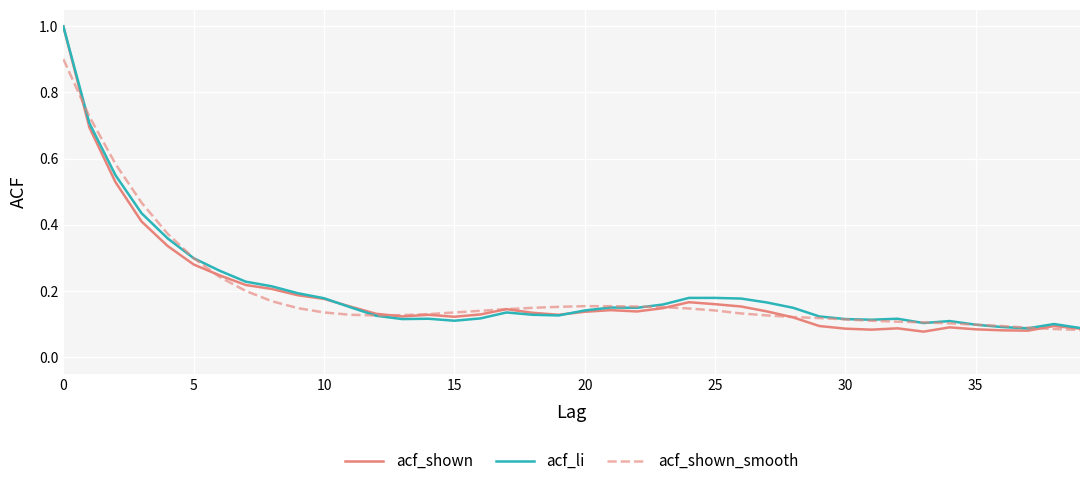

Which series has the widest spread of values?

acf_shown